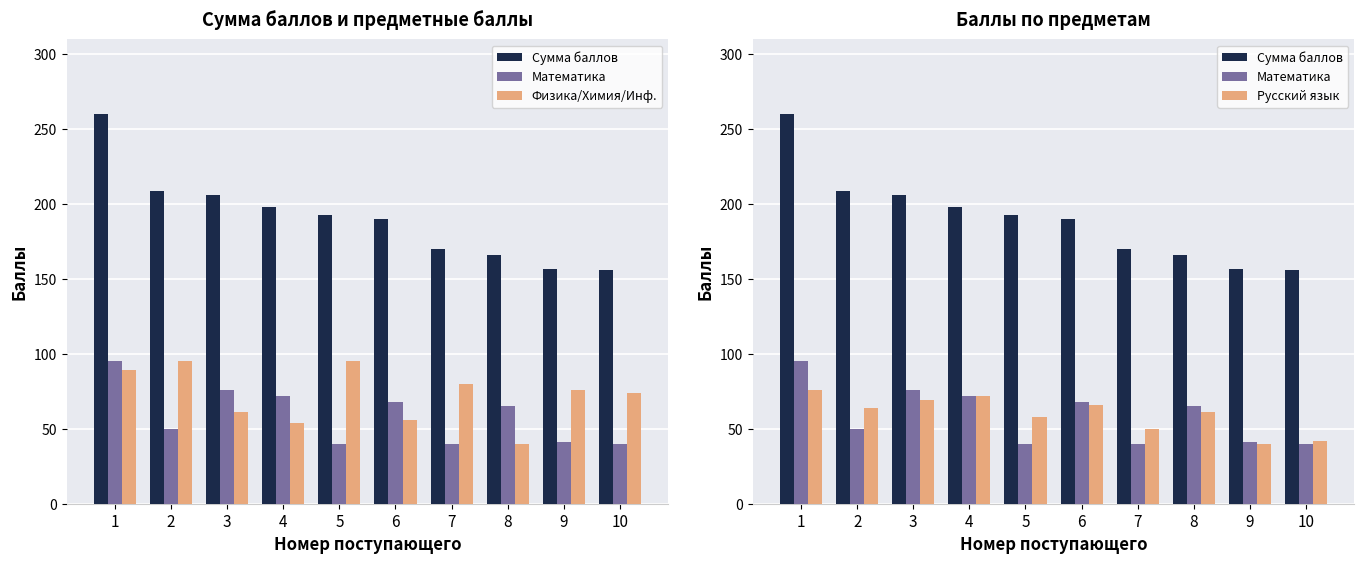

Where does the Математика series first go above 65?

1